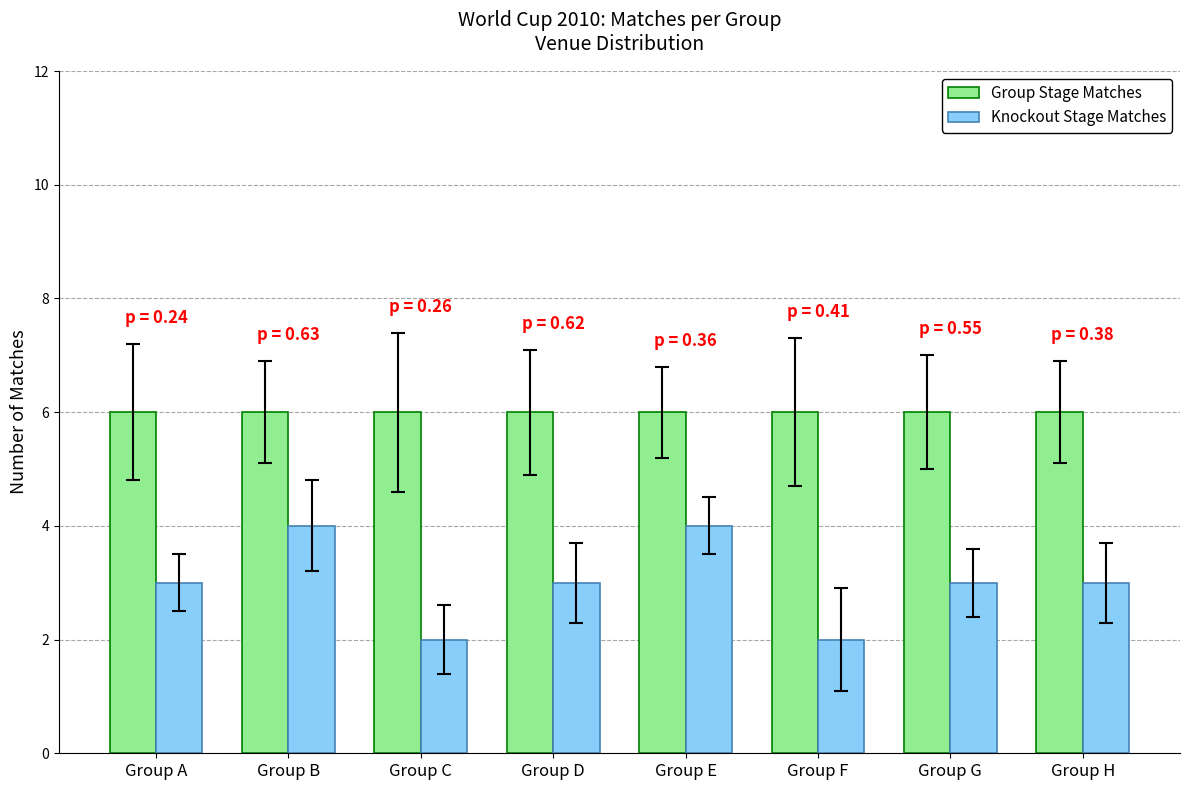

Reading left to right, transcribe all the data shown in this chart.

Group Stage Matches: 6	6	6	6	6	6	6	6
Knockout Stage Matches: 3	4	2	3	4	2	3	3